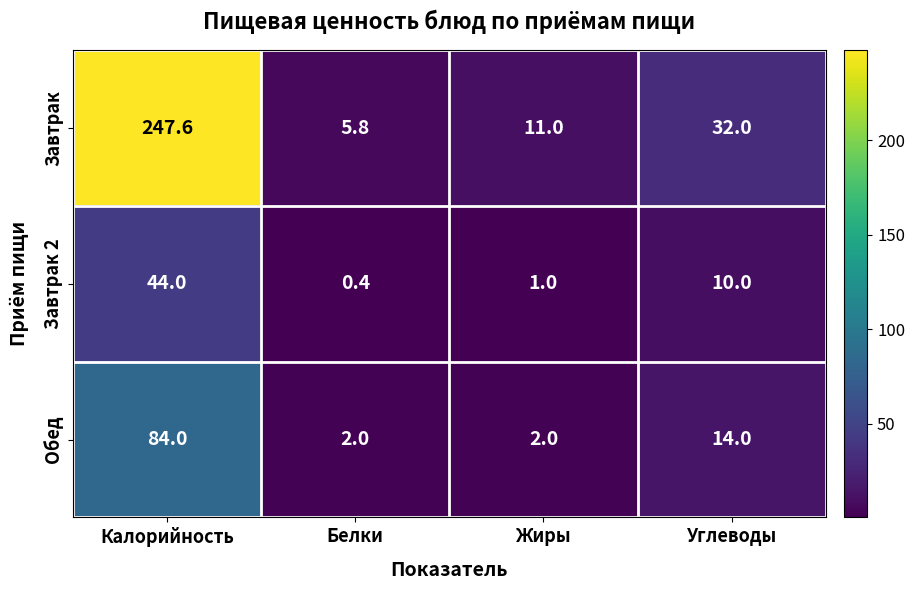

What is the total value across all series at Калорийность?

375.6